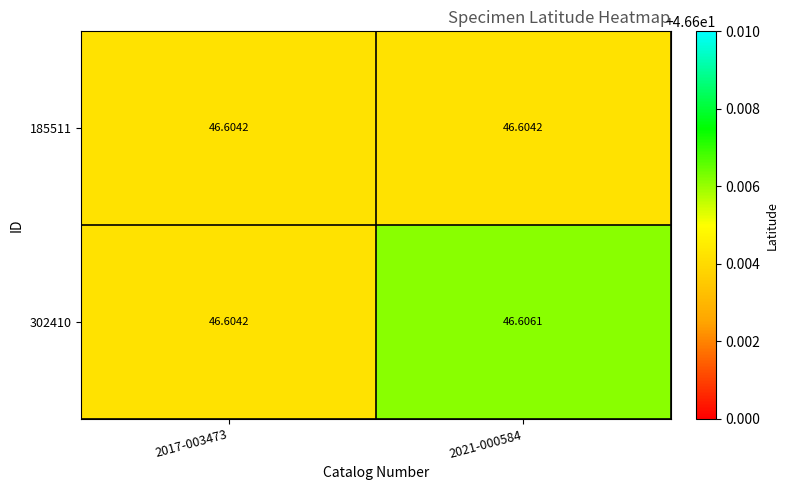

How many series are shown in this chart?

2